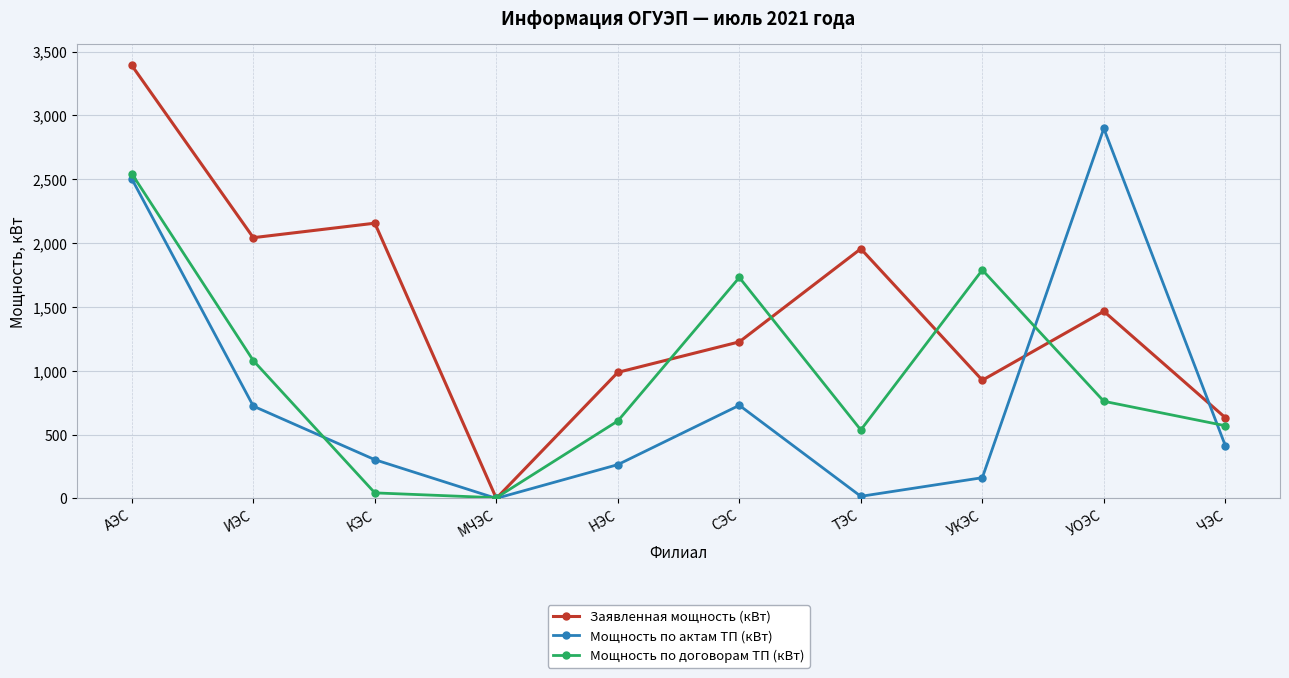

True or false: Мощность по актам ТП (кВт) and Мощность по договорам ТП (кВт) cross at least once.

True